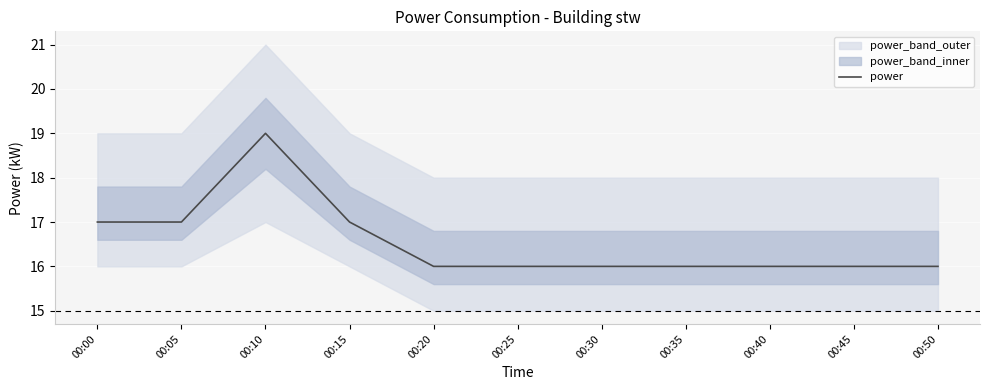

Is it true that the value at 00:05 is 17?

True